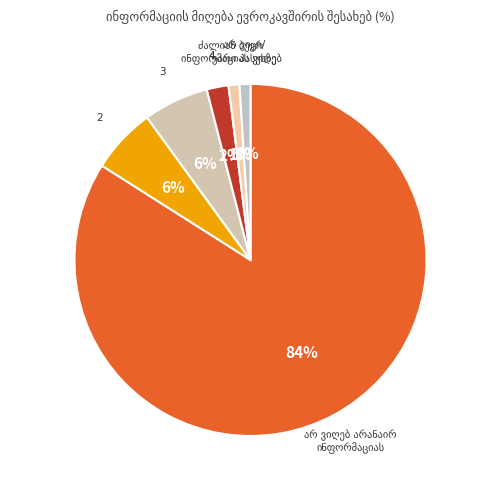

What is the ratio of the value at 3 to the value at 4?

3.0